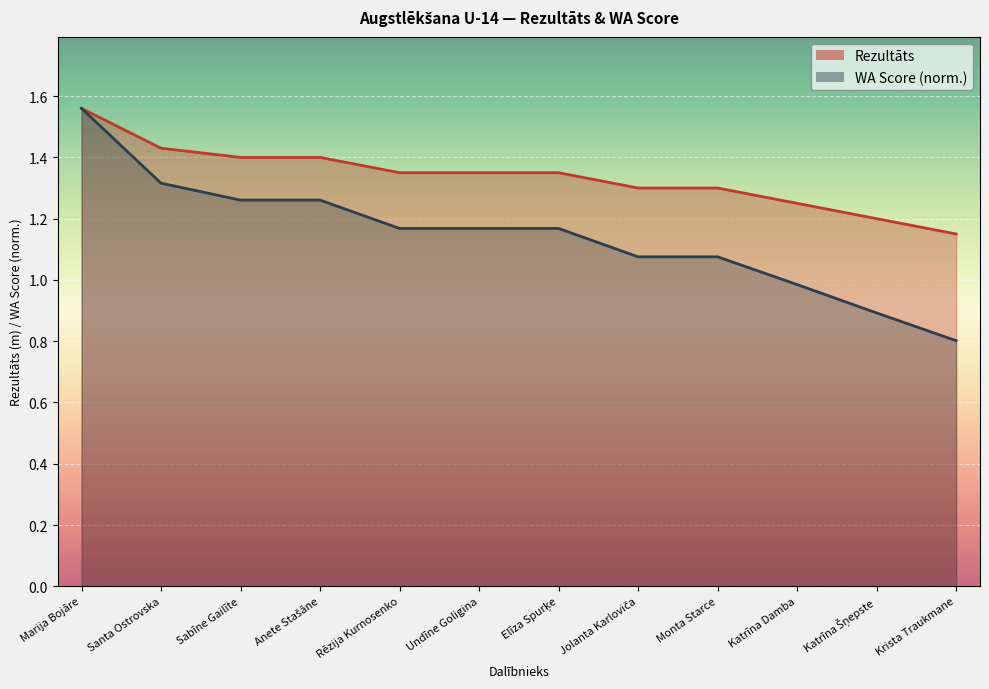

What is the difference between the Rezultāts values at Marija Bojāre and Jolanta Karloviča?

0.3